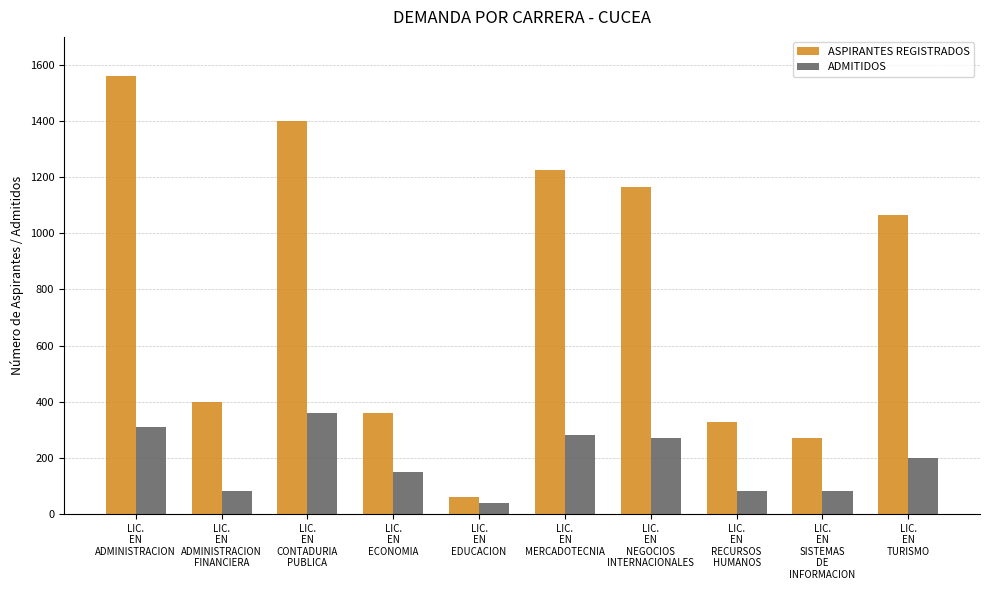

How many data points does each series have?

10